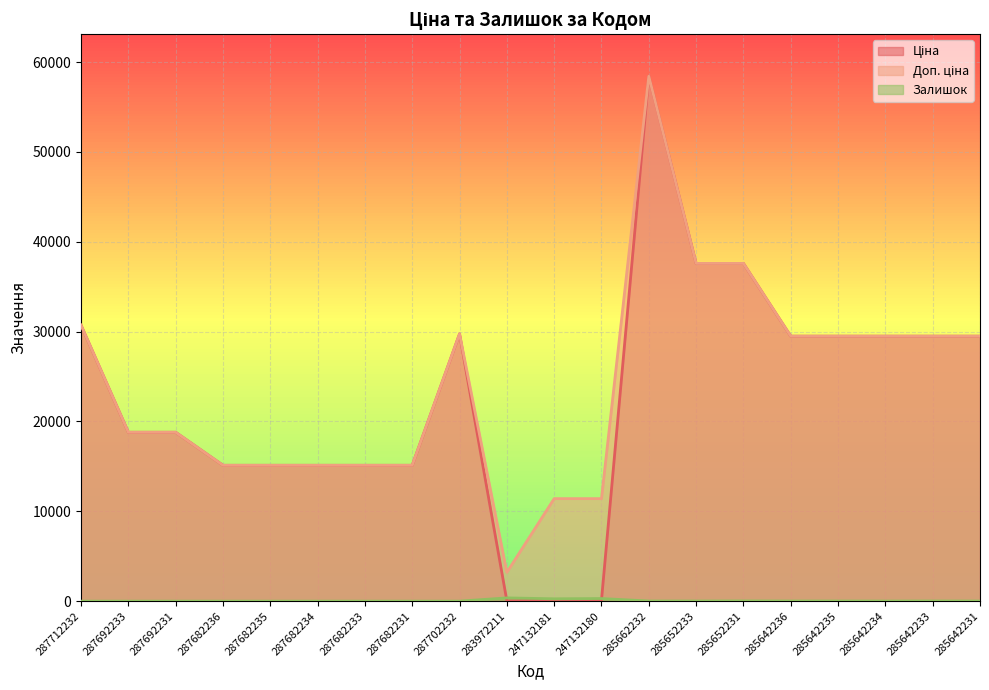

How many interior local peaks does the Залишок series have?

4